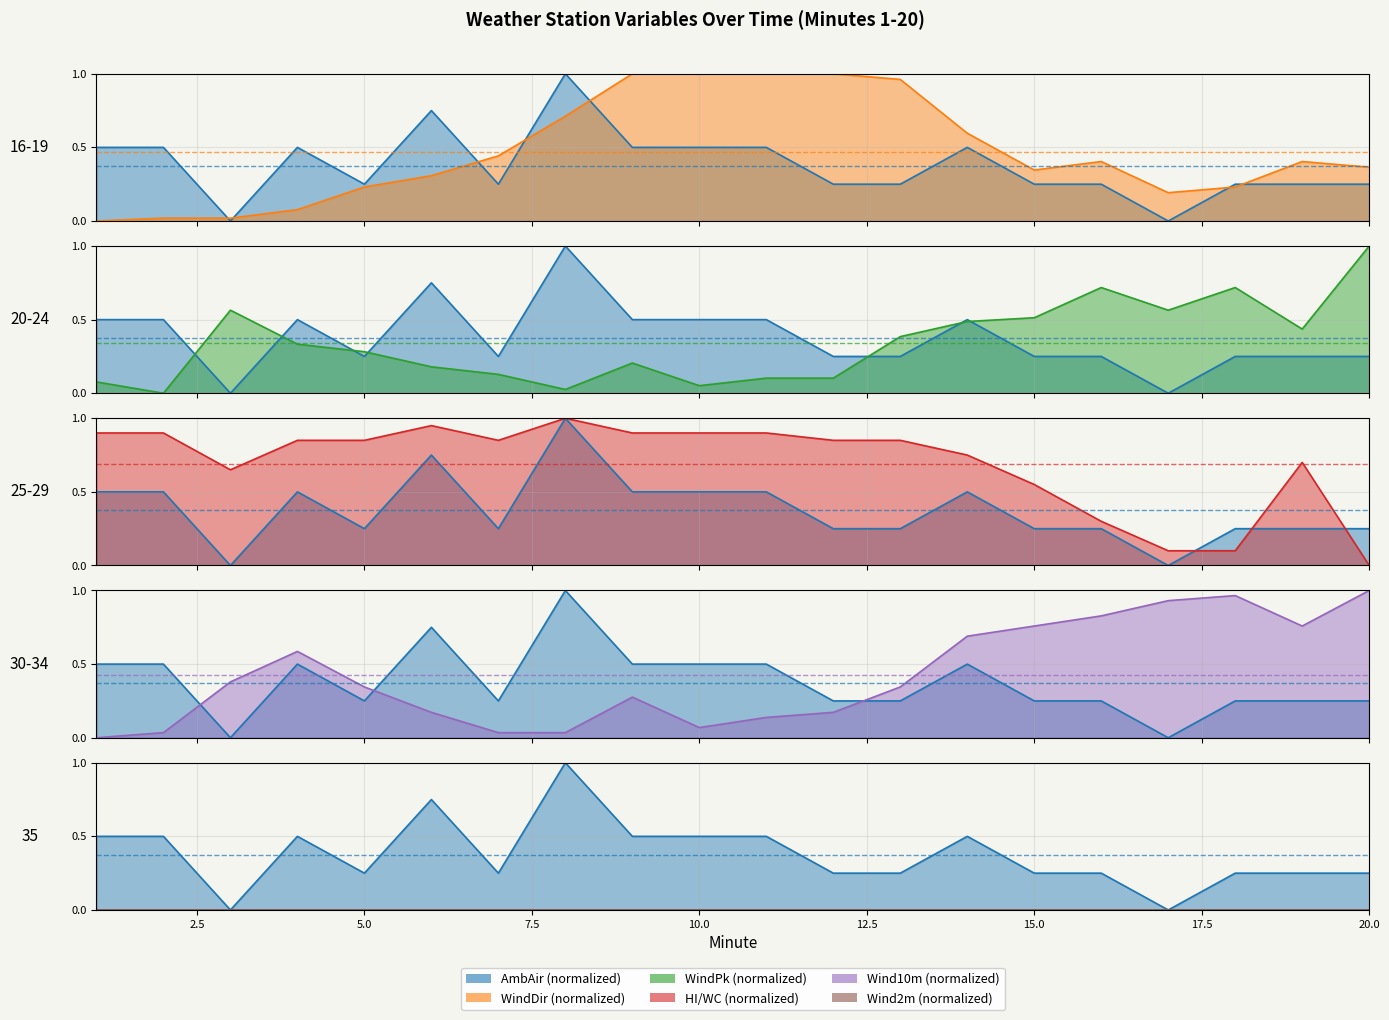

The value of HI_WC at 7 is 0.9. True or false?

True